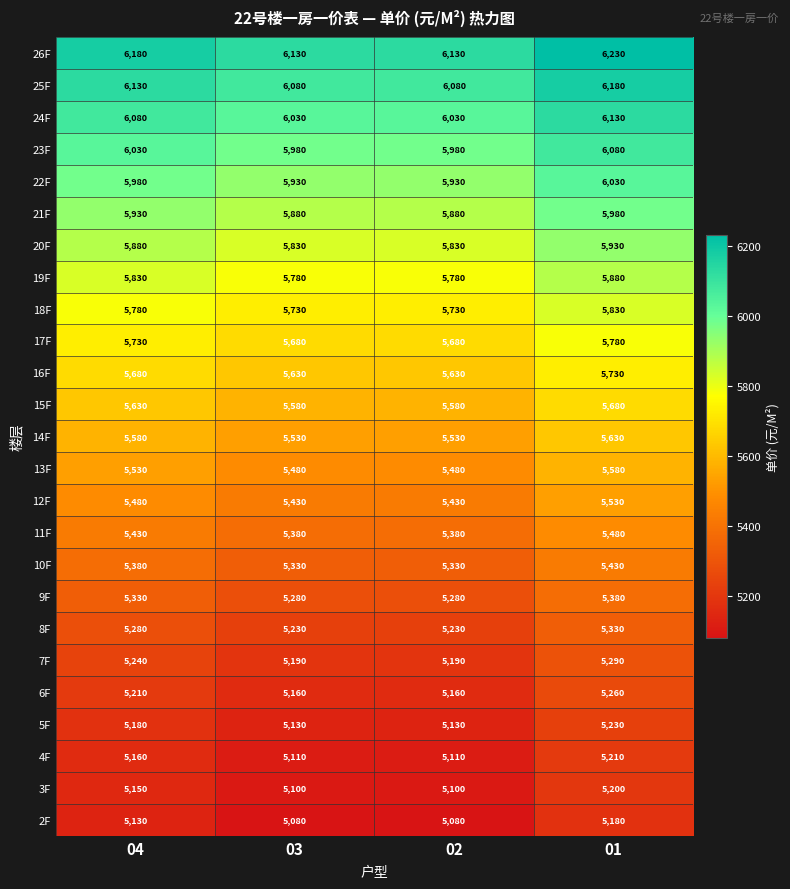

The 16F series shows 5630 at 02. True or false?

True